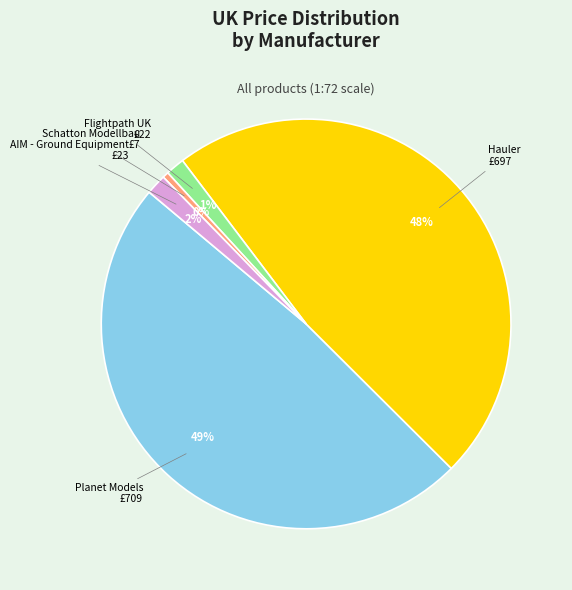

To the nearest percent, what is the average slice percentage?

20%